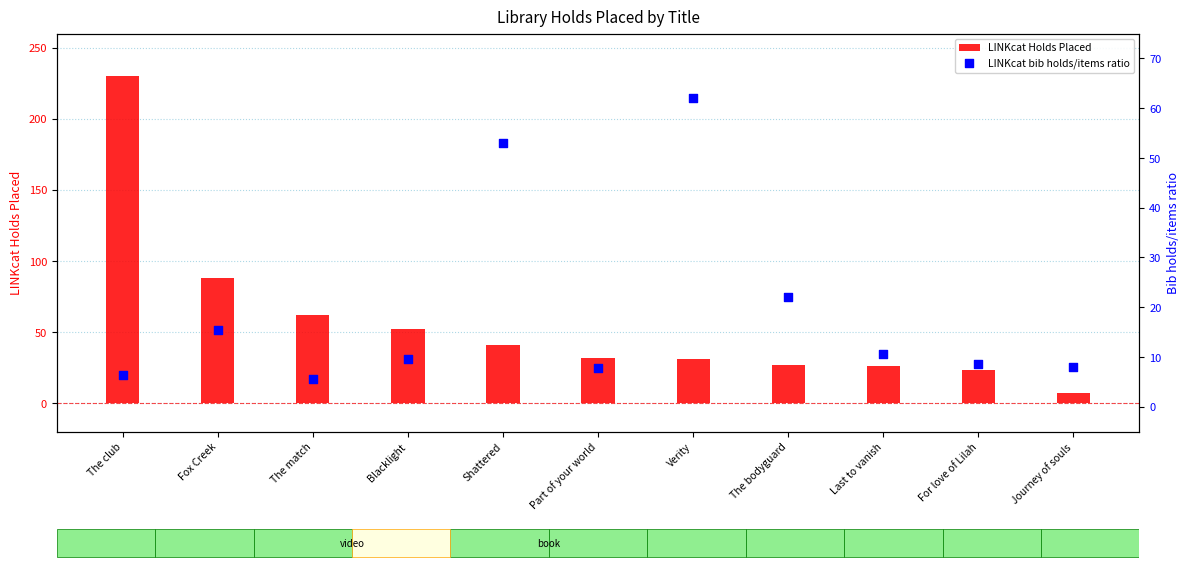

Which series has the largest total across all categories?

LINKcat Holds Placed